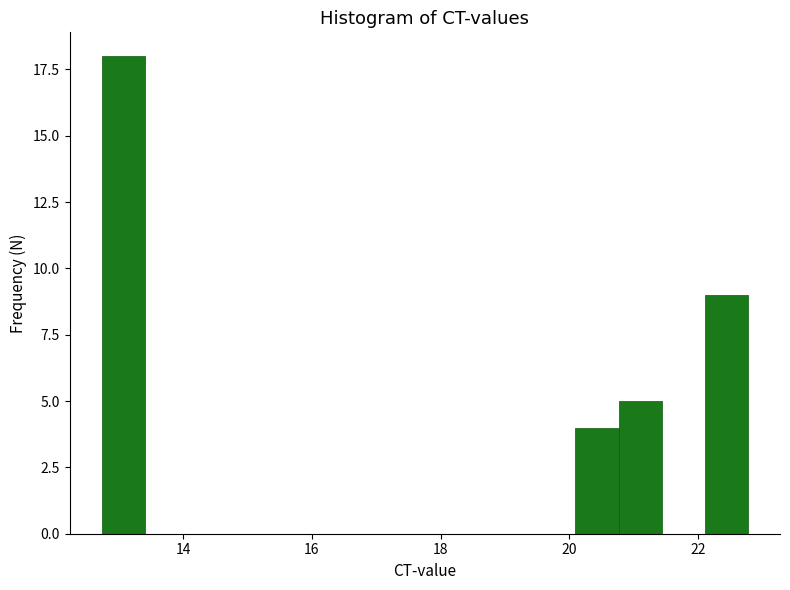

Around what value on the x-axis is the tallest bar? Give the approximate position of its centre, as read against the axis.

13.0